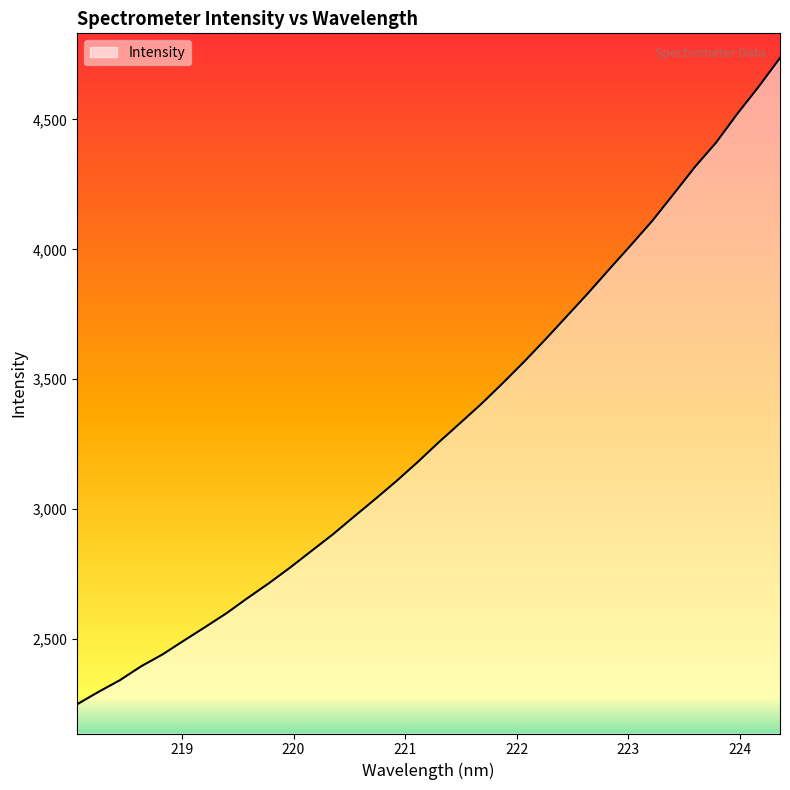

What is the minimum value shown in the chart?

2249.1